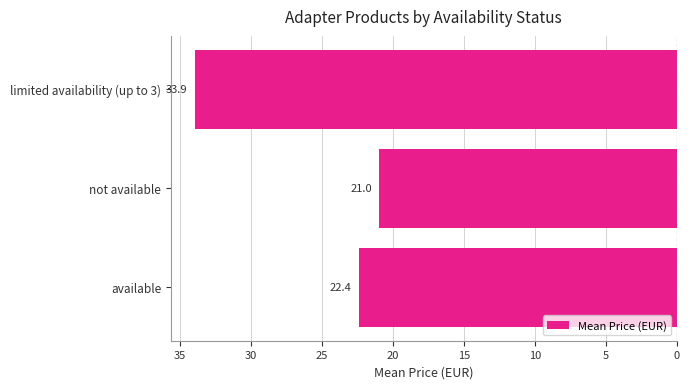

Does the chart contain any negative values?

Yes